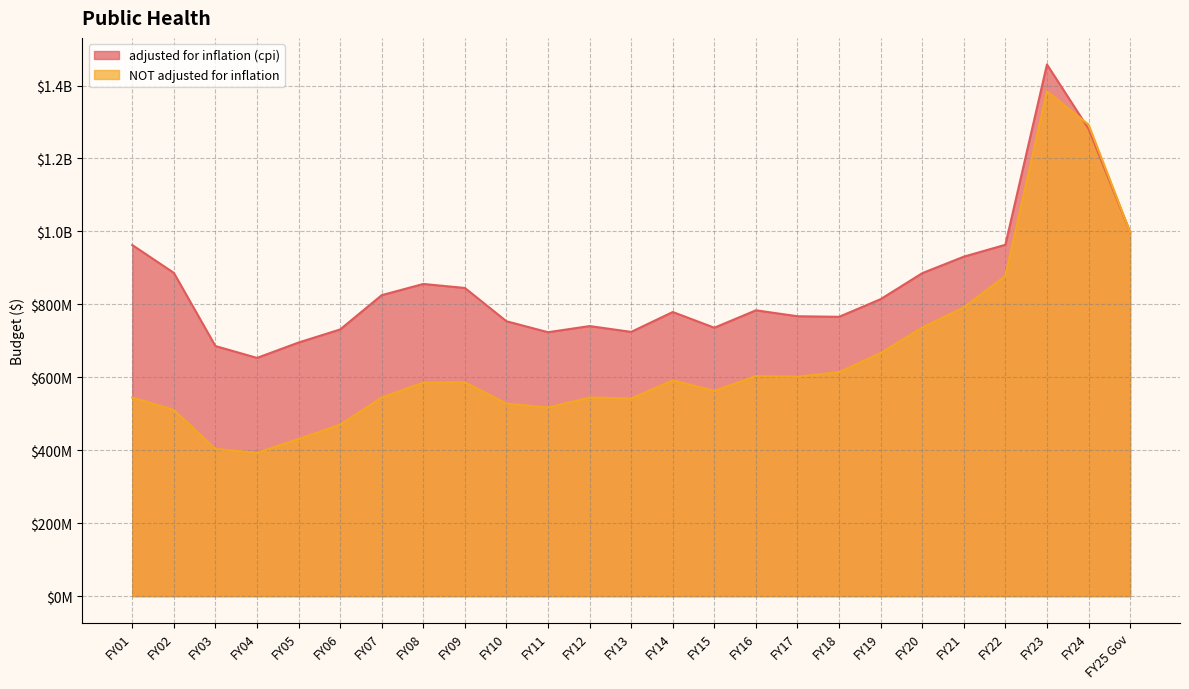

At which label does adjusted for inflation (cpi) first exceed 783689935?

FY01